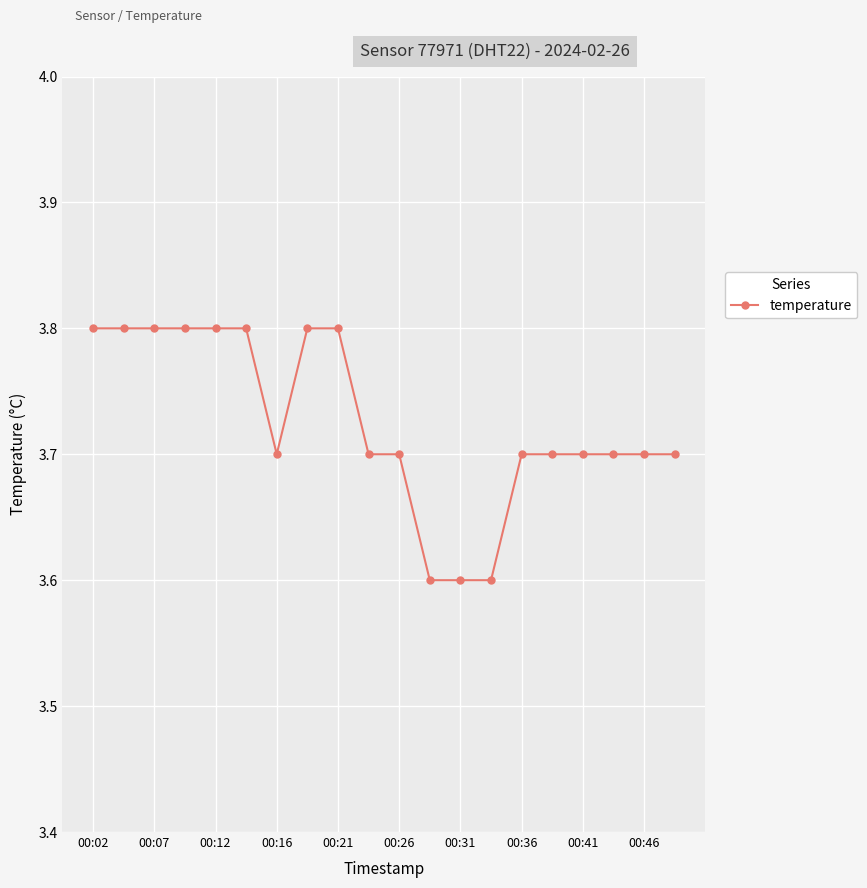

What is the value of the 14th point from the left?

3.6